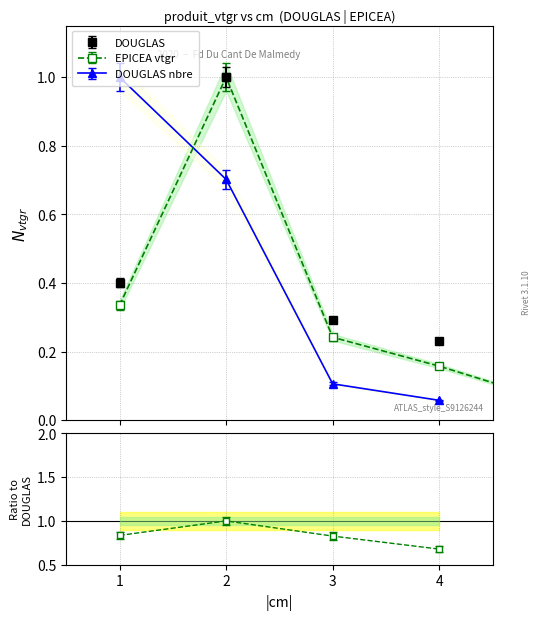

At which category does the chart reach its minimum across all series?

4